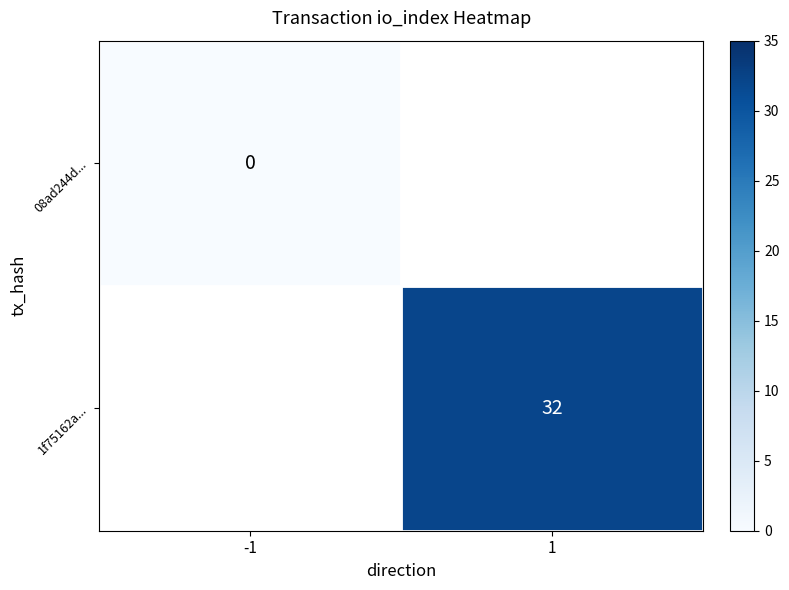

True or false: 1f75162a... has a value of 10 at 1.

False